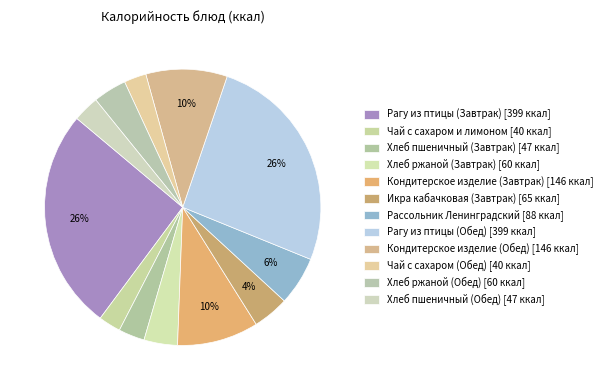

How many segments does this pie chart have?

12